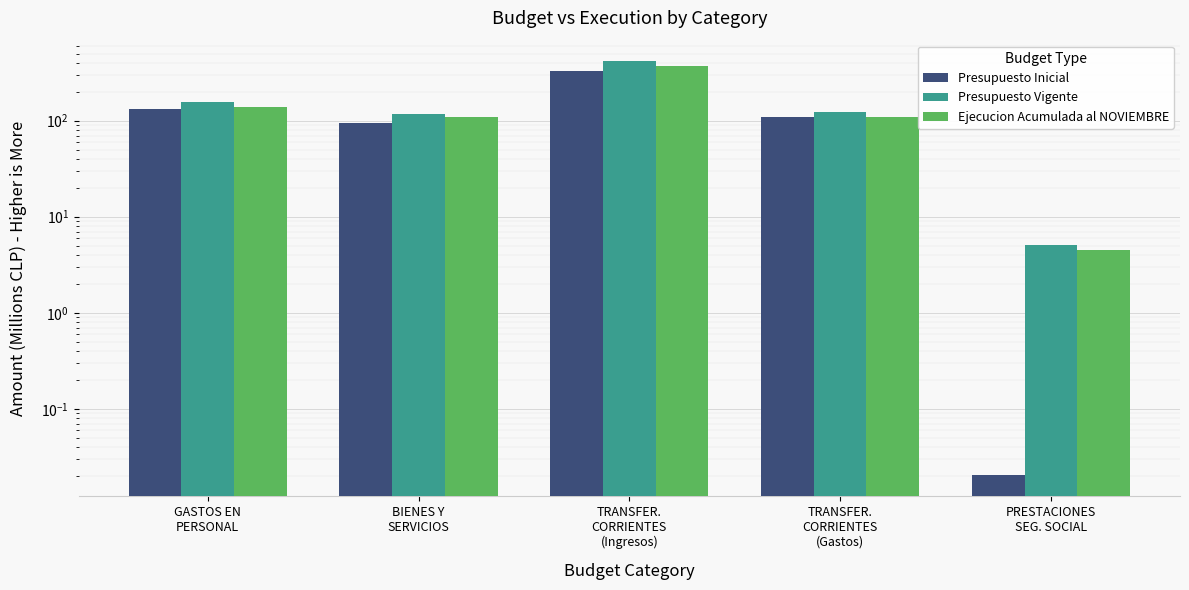

What is the sum of all Presupuesto Inicial values?

663.6